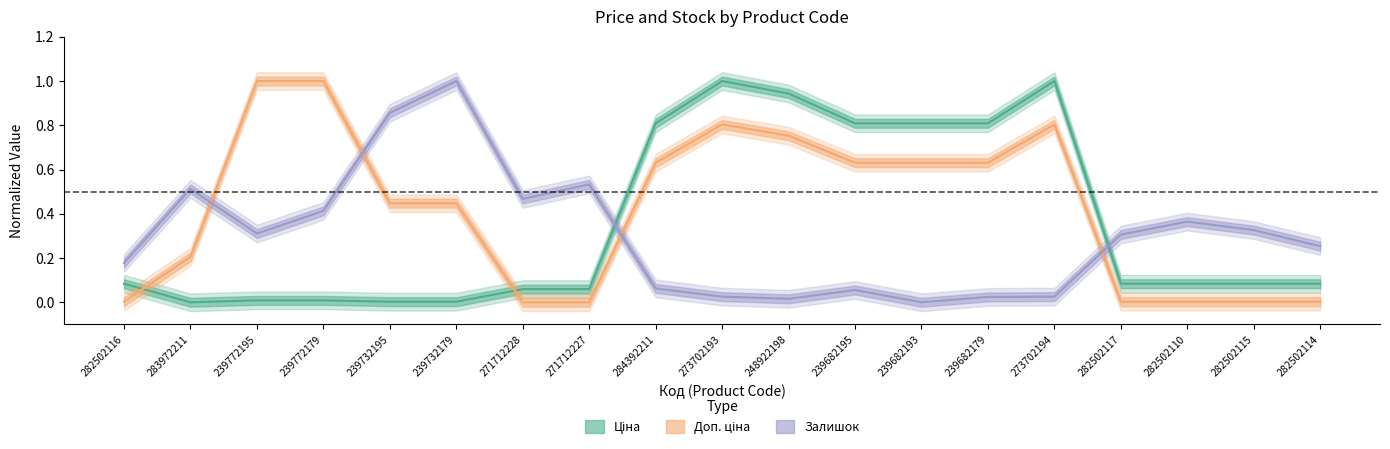

Is it true that Доп. ціна equals 0.5 at 271712227?

False